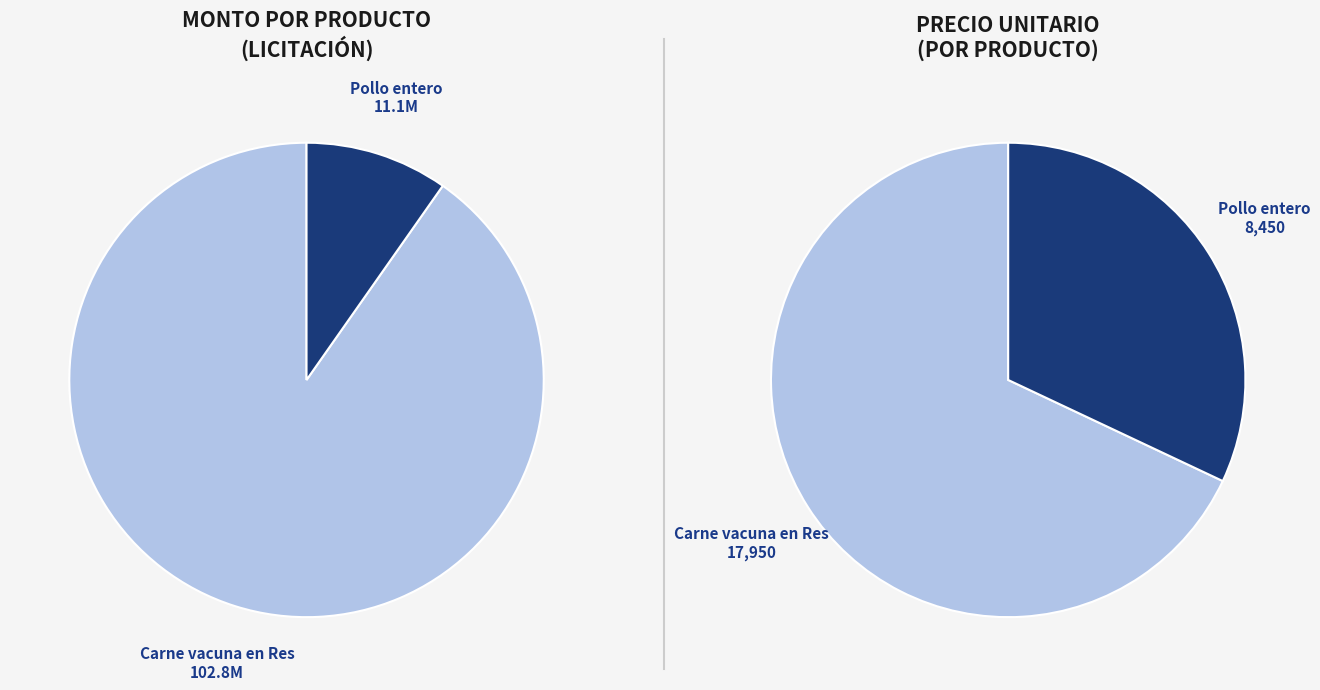

What is the total percentage of Carne vacuna en Res and Pollo entero?

100.0%